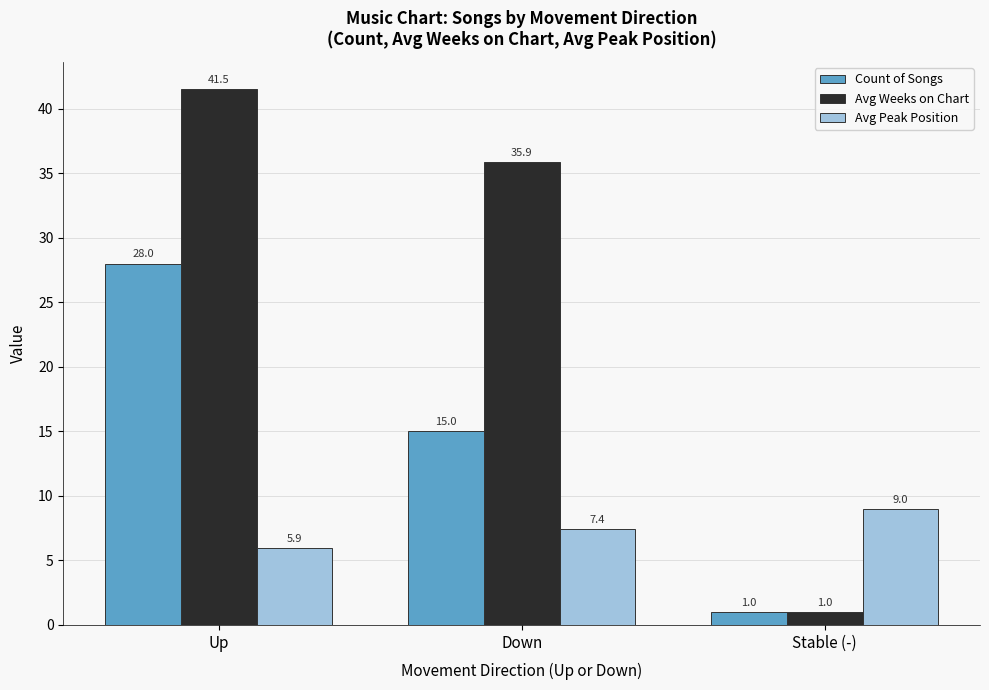

The Avg Weeks on Chart series shows 41.5 at Up. True or false?

True